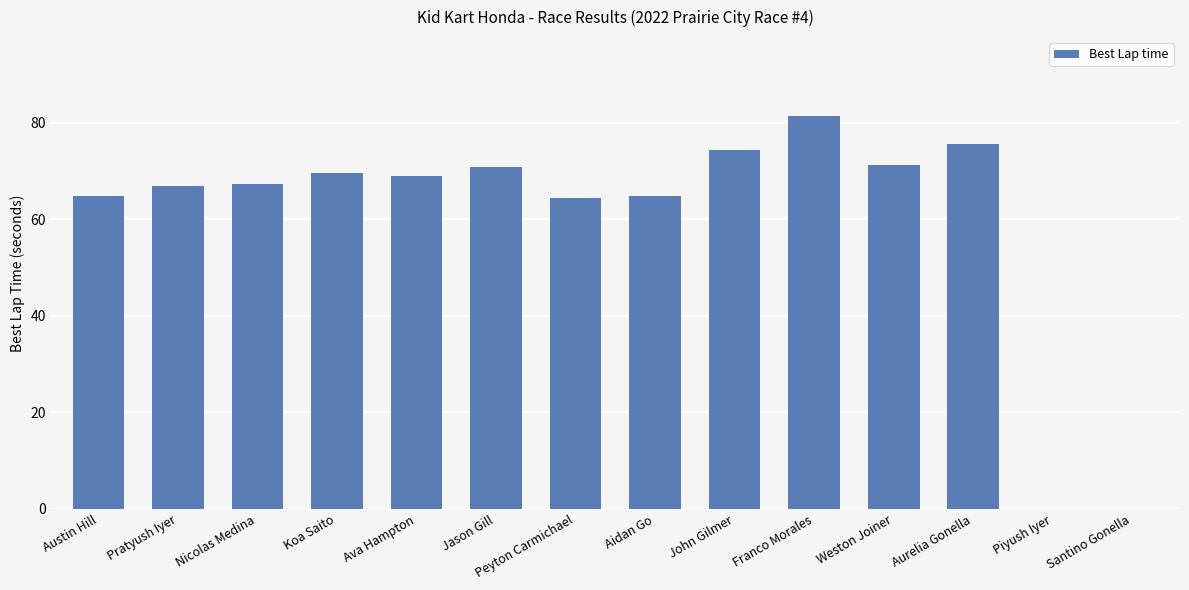

Count the number of data series in this chart.

1